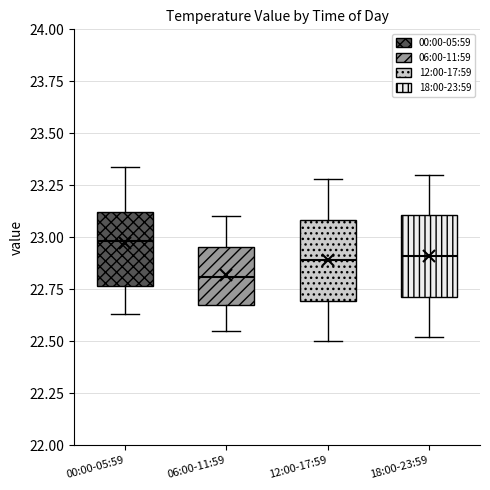

Reading left to right, read every box against the y-axis: the position of its median line, the range the box covers, and the ends of its whiskers. The values are not printed on the chart, so give them approximately, as read against the axis.

00:00-05:59: median 23.00, box 22.75 to 23.10, whiskers 22.65 to 23.35
06:00-11:59: median 22.80, box 22.70 to 22.95, whiskers 22.55 to 23.10
12:00-17:59: median 22.90, box 22.70 to 23.10, whiskers 22.50 to 23.30
18:00-23:59: median 22.90, box 22.70 to 23.10, whiskers 22.50 to 23.30